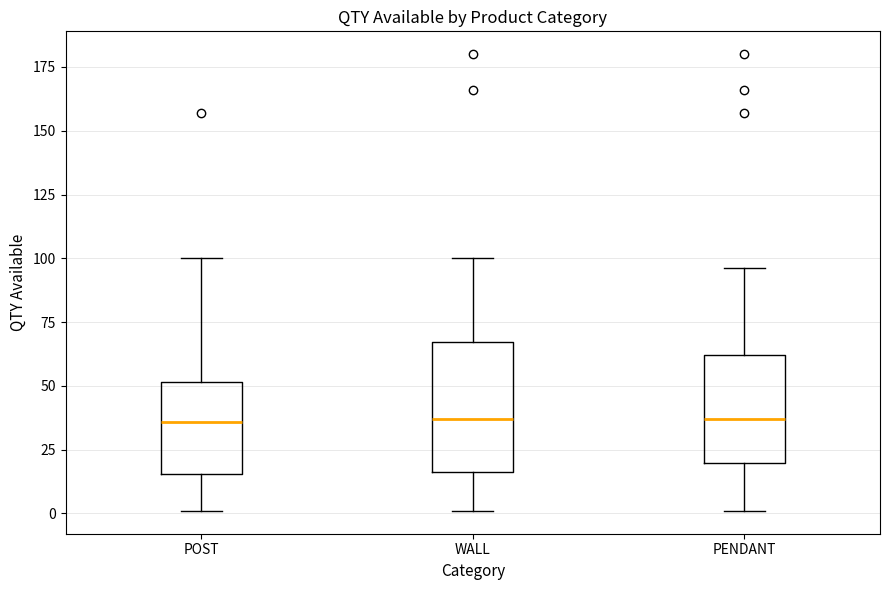

Where is the upper edge of the box for PENDANT on the y-axis? The values are not printed on the chart, so give them approximately, as read against the axis.

60